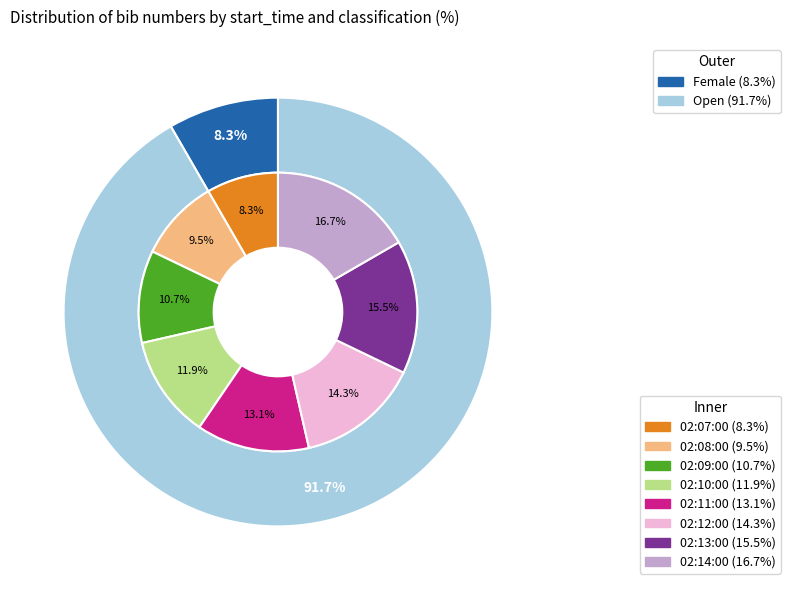

Approximately how many times larger is the value at 02:09:00 compared to 02:08:00?

1.1